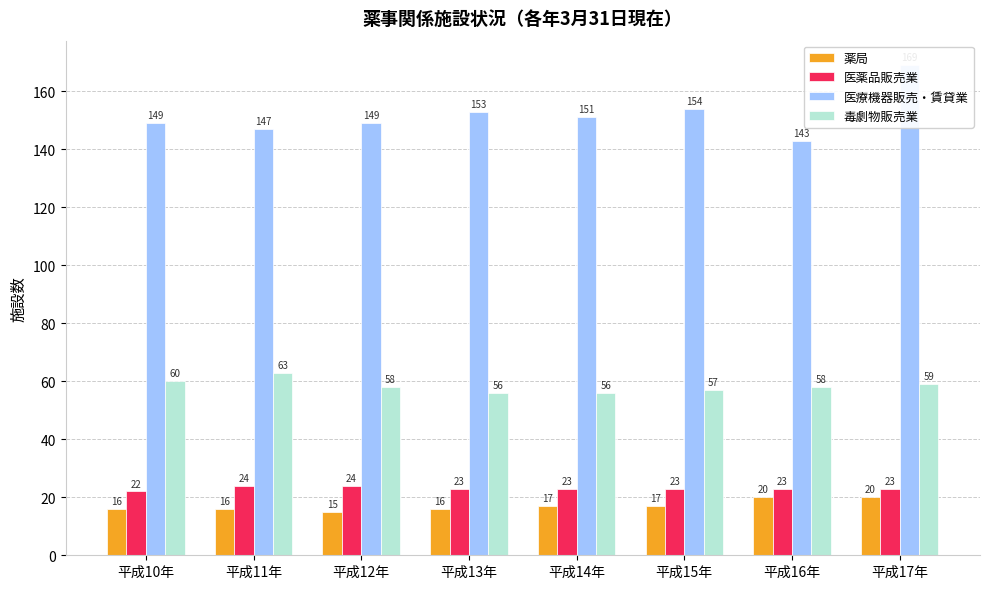

Rank the categories by 医薬品販売業 value from lowest to highest.

平成10年, 平成13年, 平成14年, 平成15年, 平成16年, 平成17年, 平成11年, 平成12年